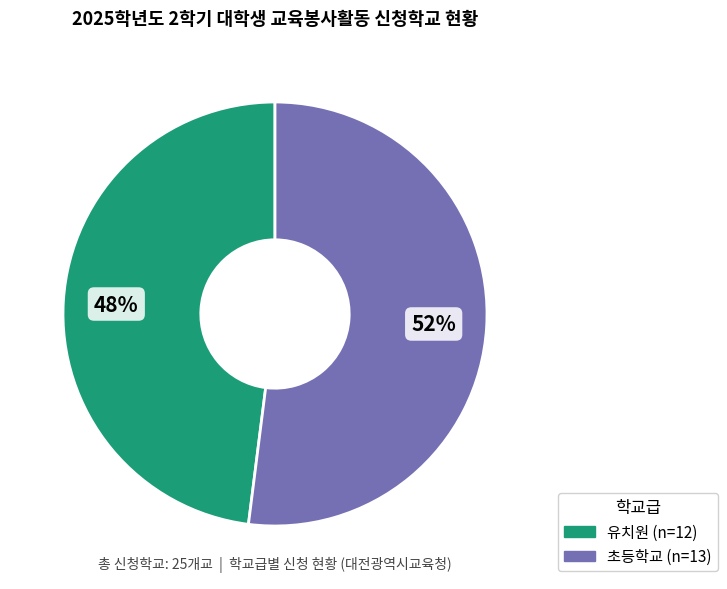

To the nearest percent, what portion does 초등학교 represent?

52%